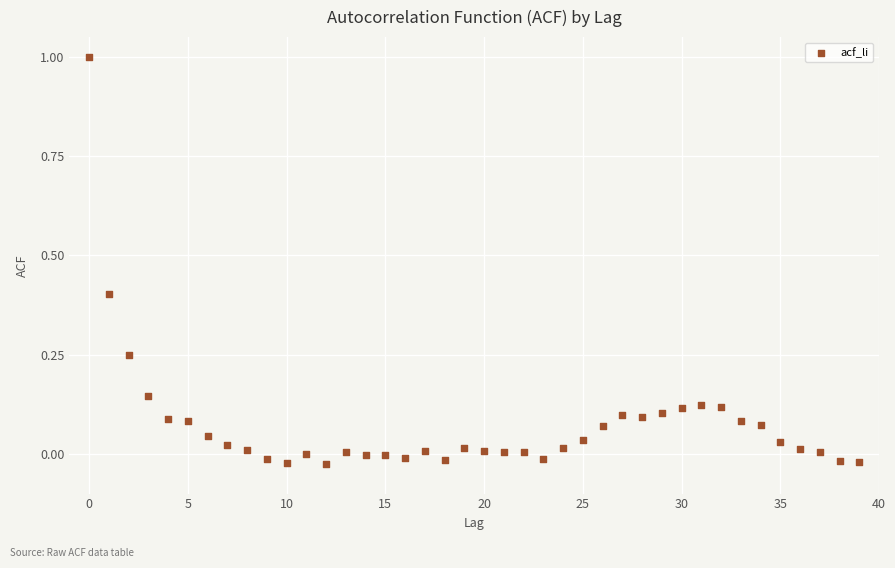

What is the range of Y values (max minus min)?

1.0